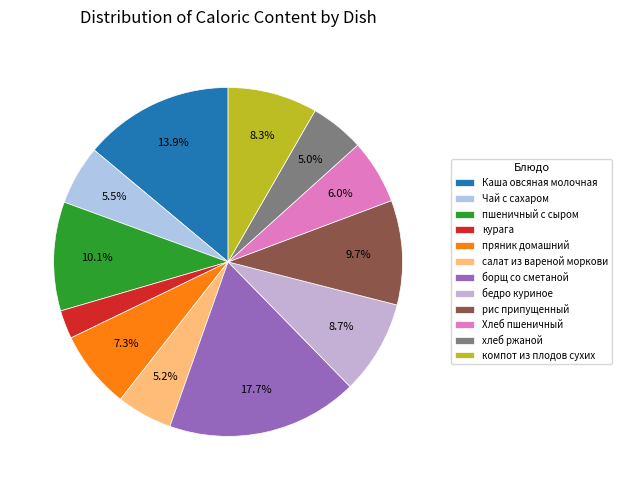

Combined, what portion of the pie is рис припущенный and бедро куриное?

18.4%